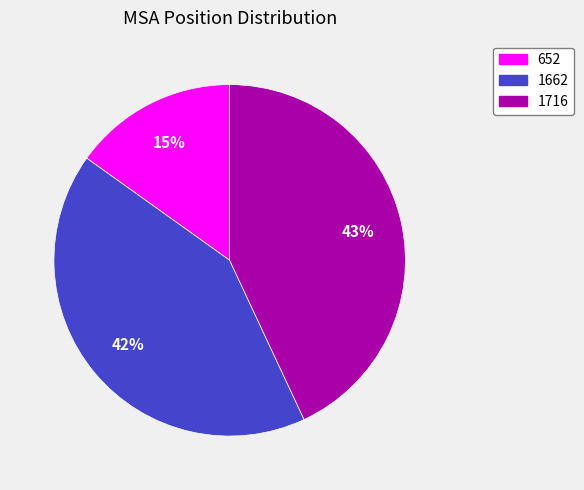

What is the smallest slice in the pie chart?

652